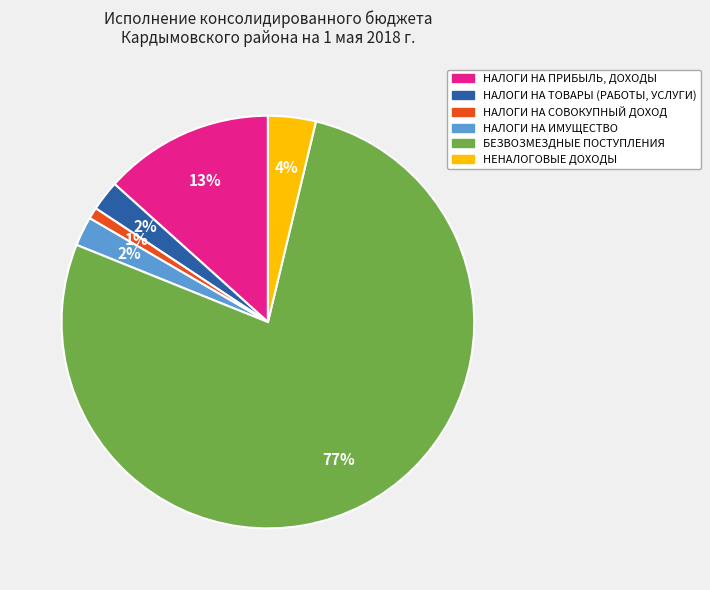

To the nearest percent, what percentage of the pie is НАЛОГИ НА ПРИБЫЛЬ, ДОХОДЫ?

13%